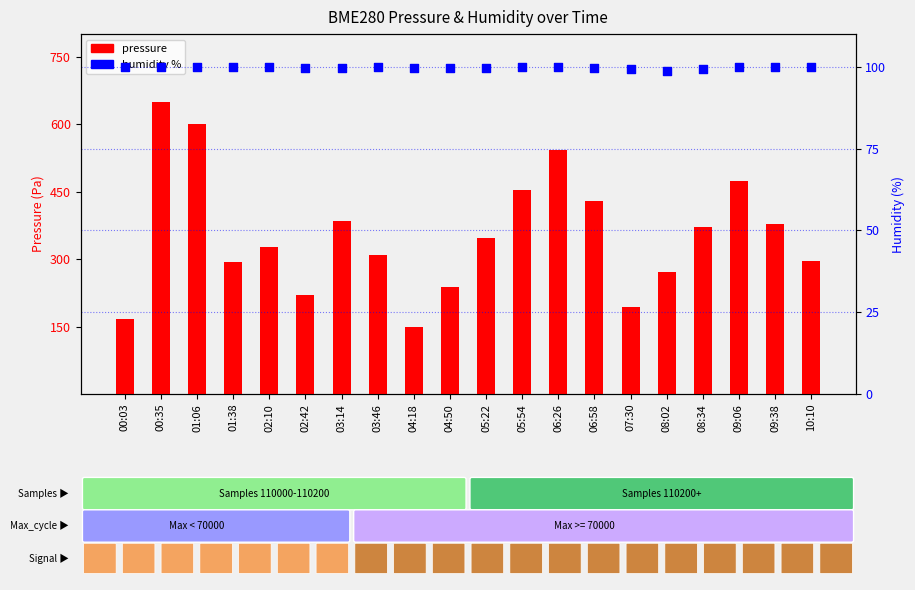

What is the total value across all series at 04:18?

249.7